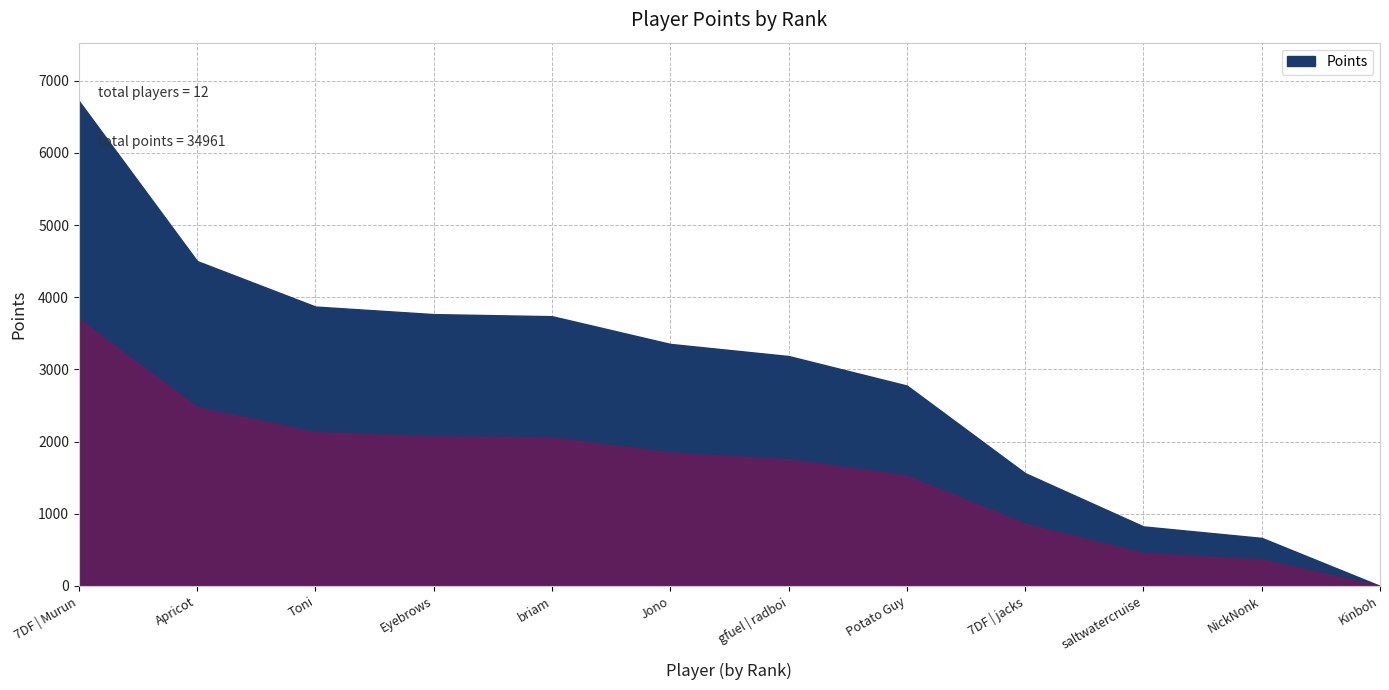

How many values are above zero?

11